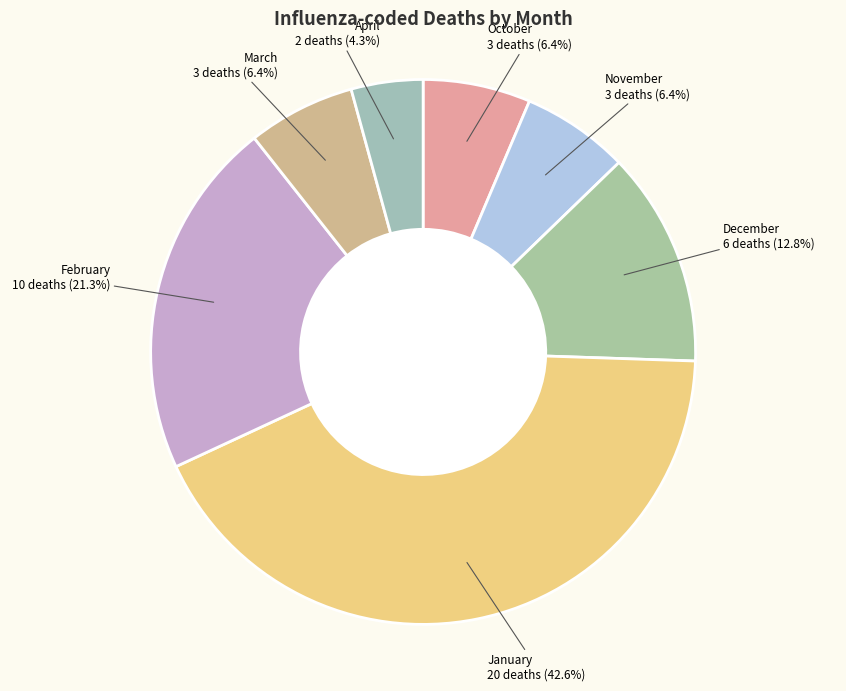

Does February represent more than half of the total?

No